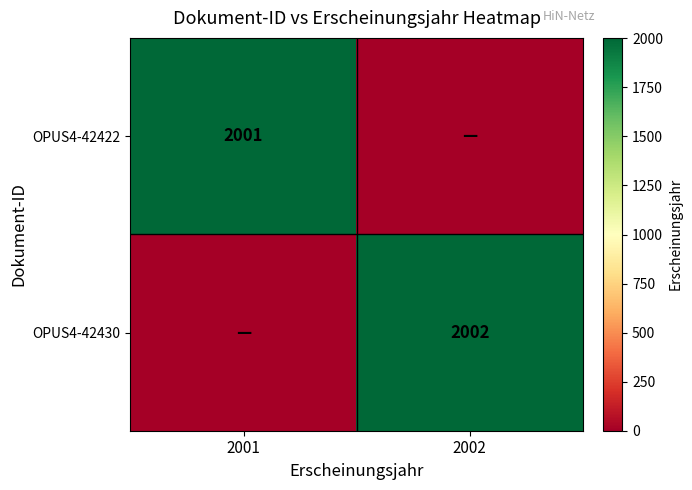

Is the value of OPUS4-42430 at 2002 greater than the value of OPUS4-42422 at 2001?

Yes